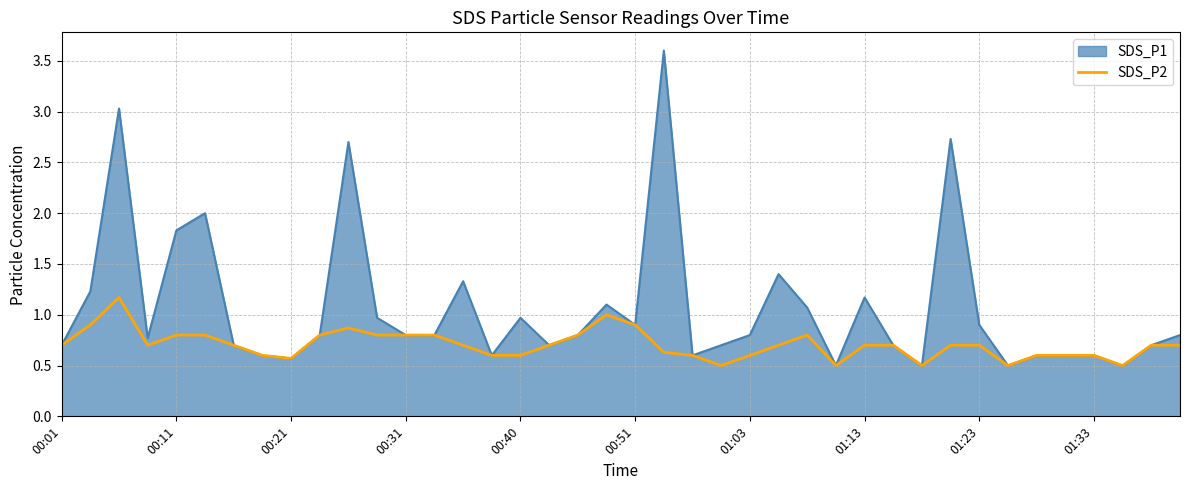

Which series has the largest total across all categories?

SDS_P1